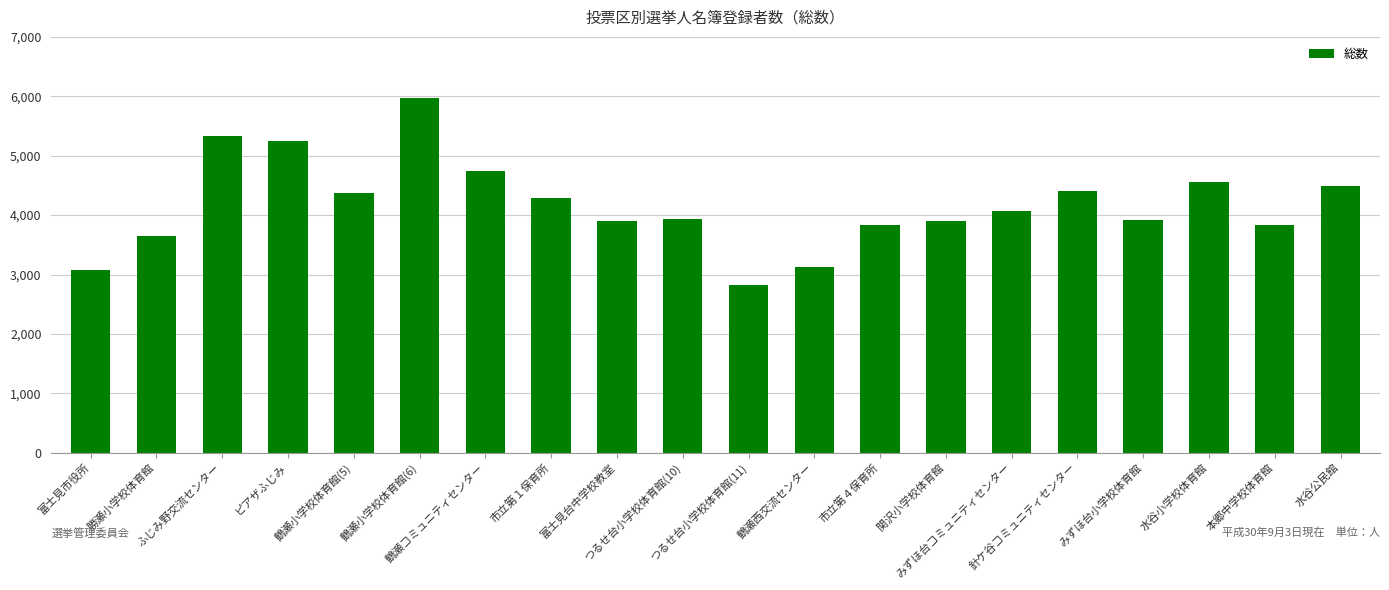

What is the average value?

4174